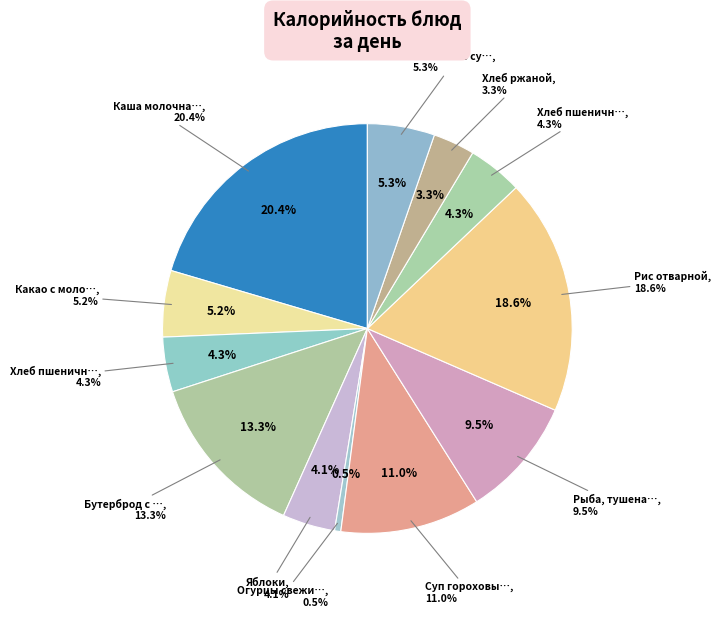

The Хлеб пшеничный (завтрак) slice represents 17% of the pie. True or false?

False